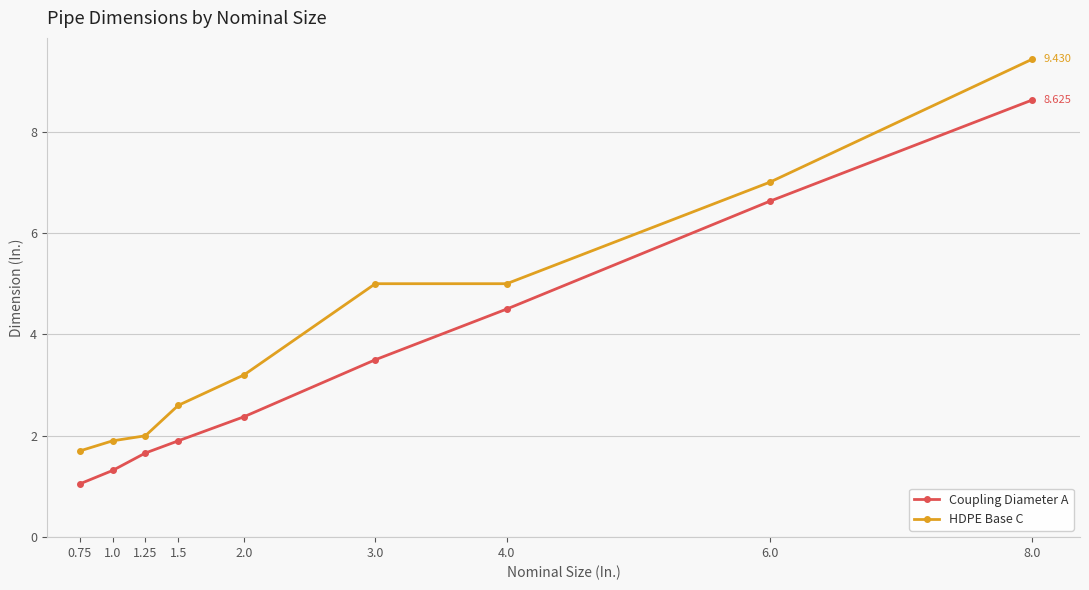

What is the maximum value shown in the chart?

9.4